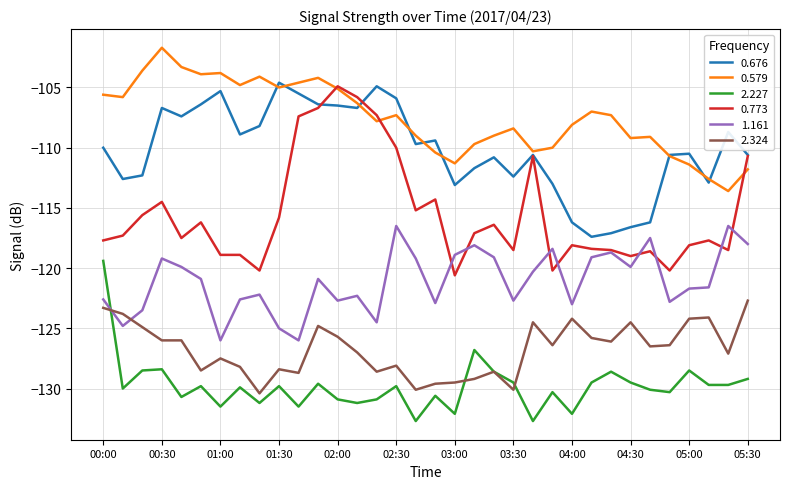

Which series has the largest range (max minus min)?

0.773